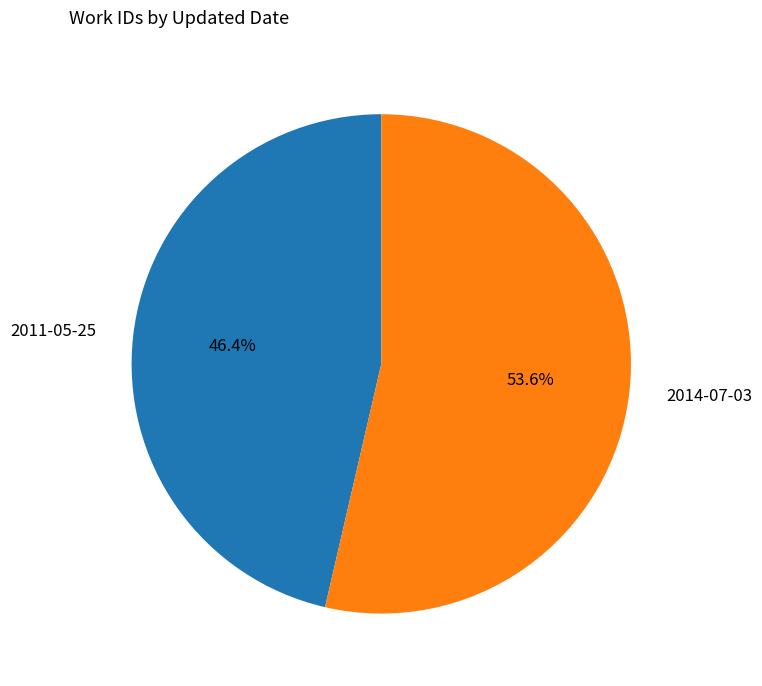

What is the smallest slice in the pie chart?

2011-05-25